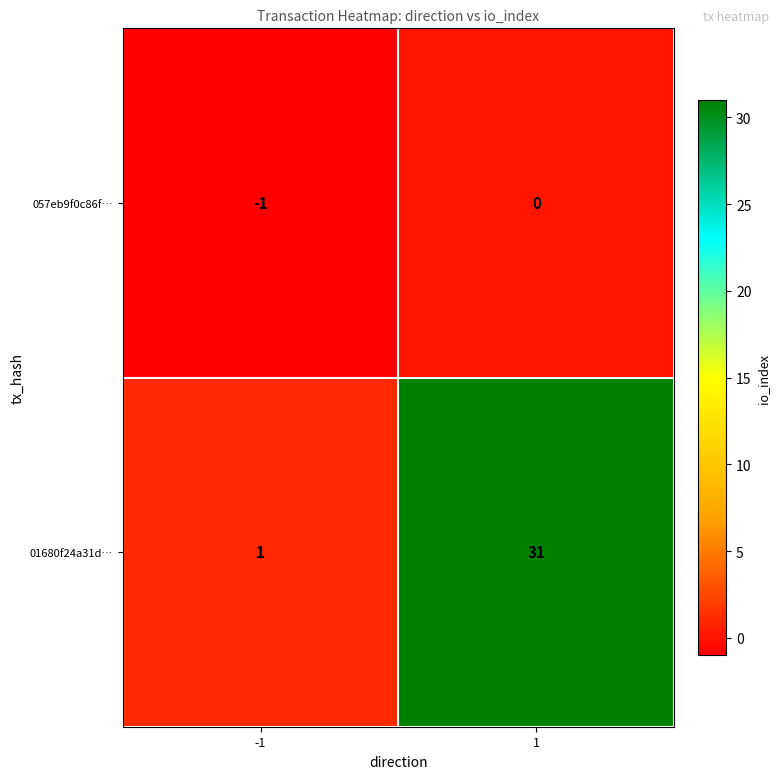

At -1, list the series in order from smallest to largest.

057eb9f0c86f…, 01680f24a31d…